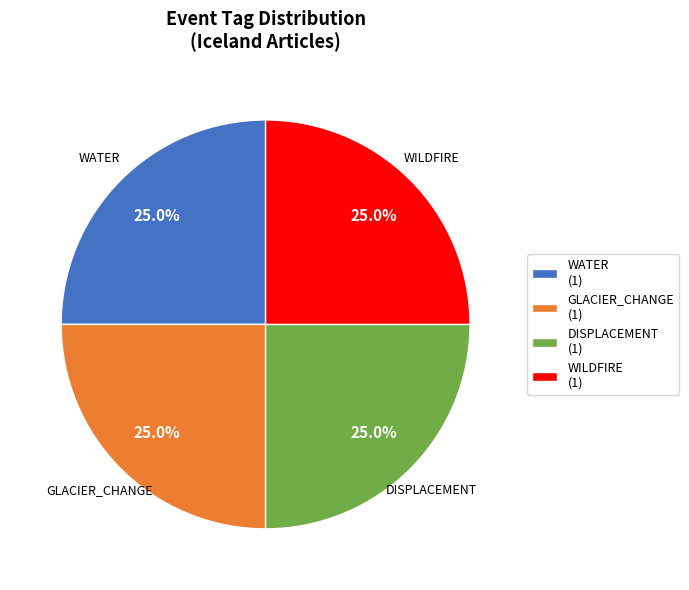

To the nearest percent, what is the average slice percentage?

25%